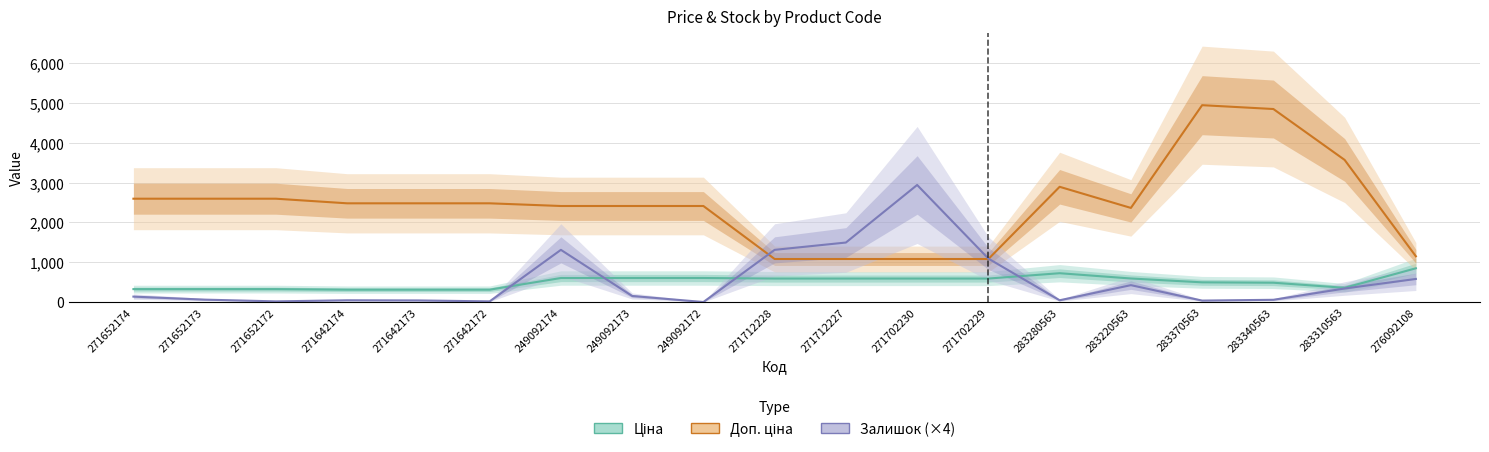

What position from the left is 271702229?

13